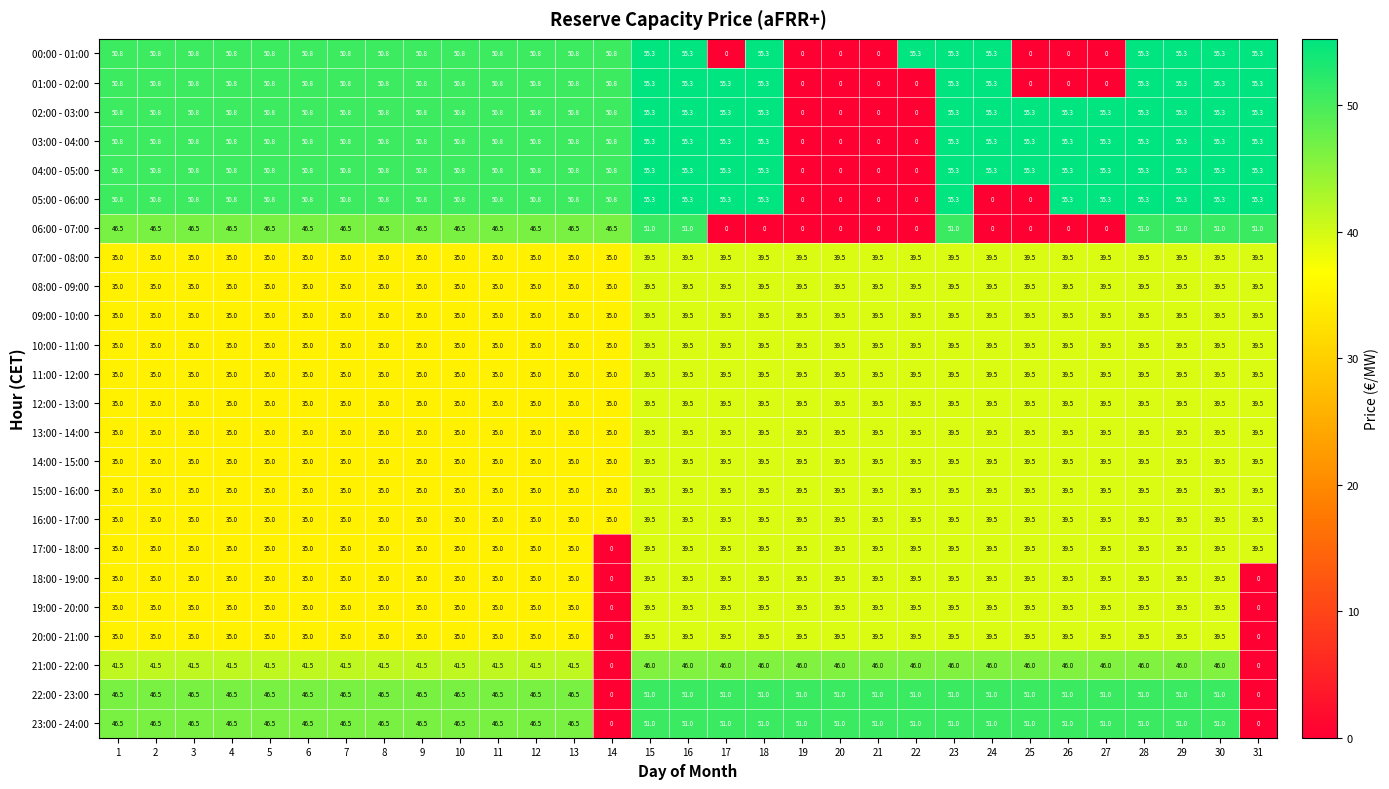

What is the sum of all 17:00 - 18:00 values?

1126.5